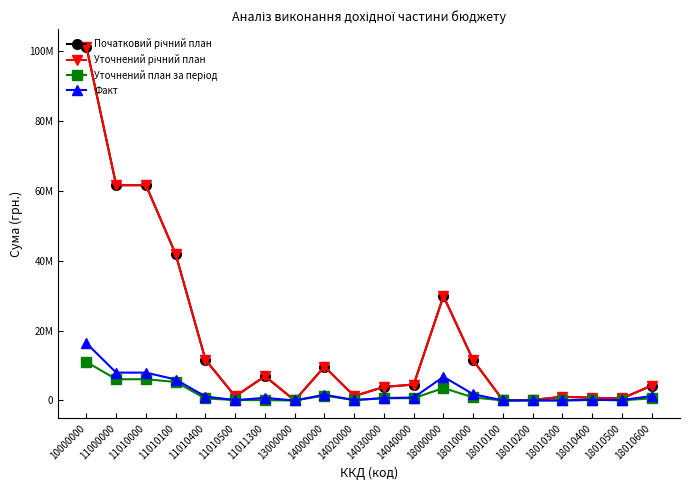

Where is Початковий річний план nearest to the value 50593080?

11010100